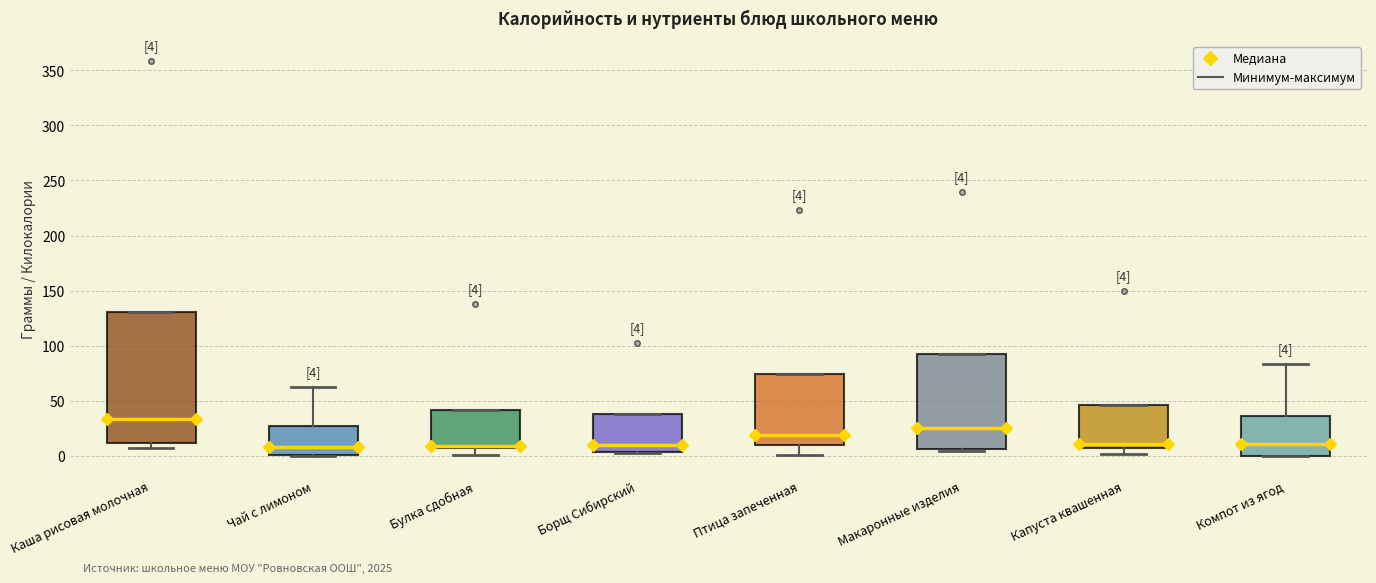

Which box's median line is the highest?

Каша рисовая молочная